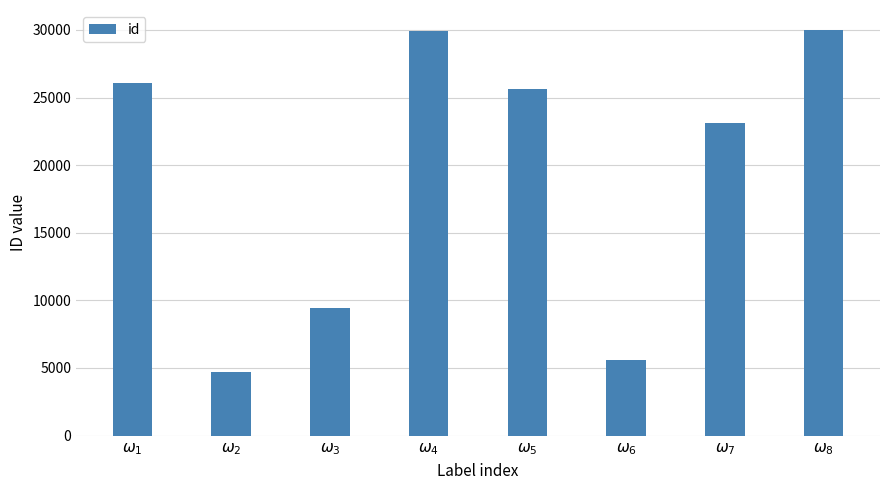

What is the value of the 7th bar from the left?

23150